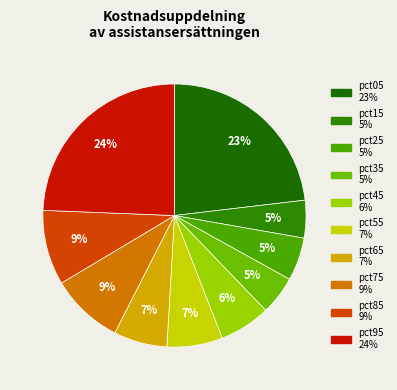

Count the number of slices in the pie.

10